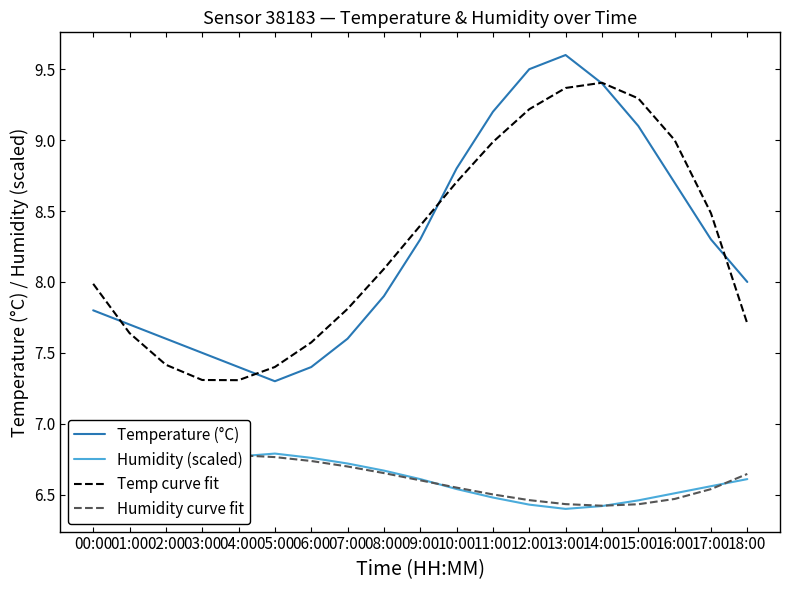

What are all the series names shown in the legend?

Temperature (°C), Humidity (scaled), Temp curve fit, Humidity curve fit